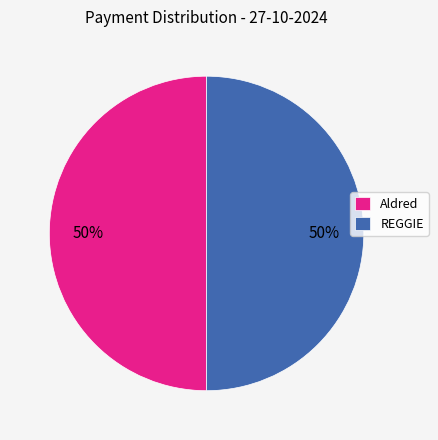

The Aldred slice represents 50% of the pie. True or false?

True